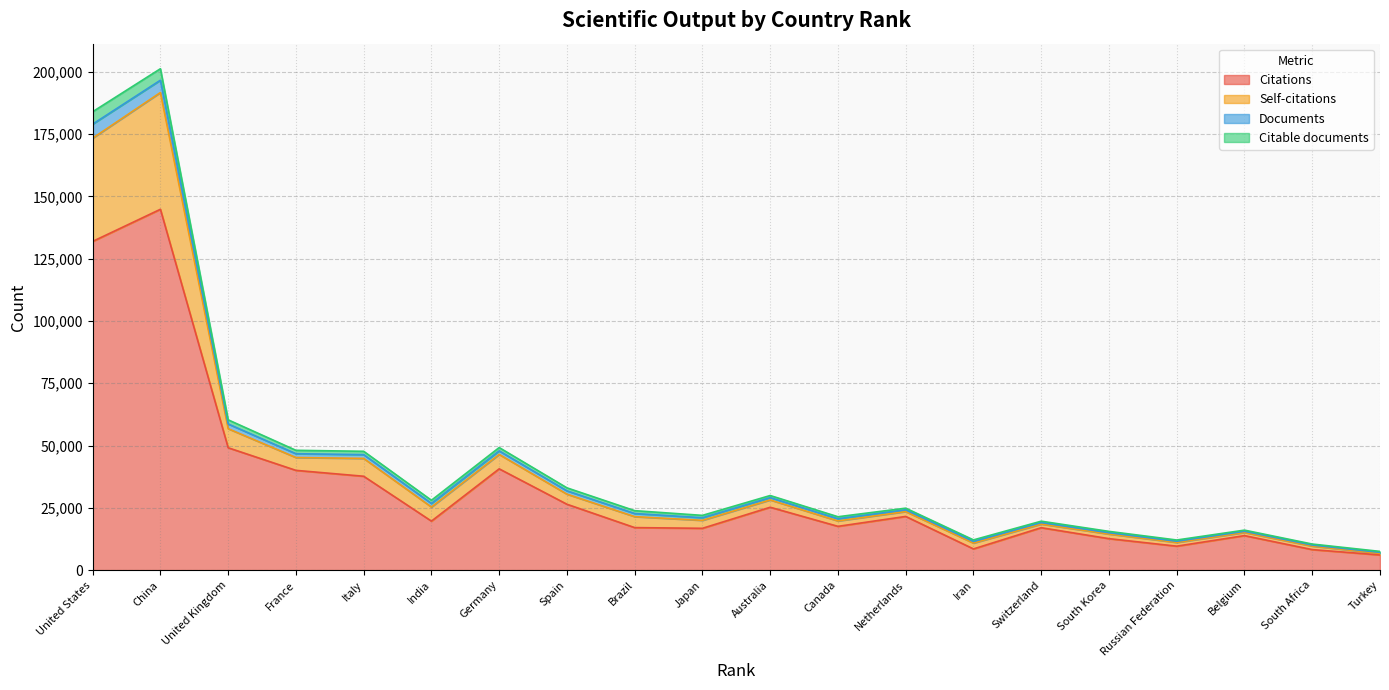

At which category is the sum across all series the highest?

China